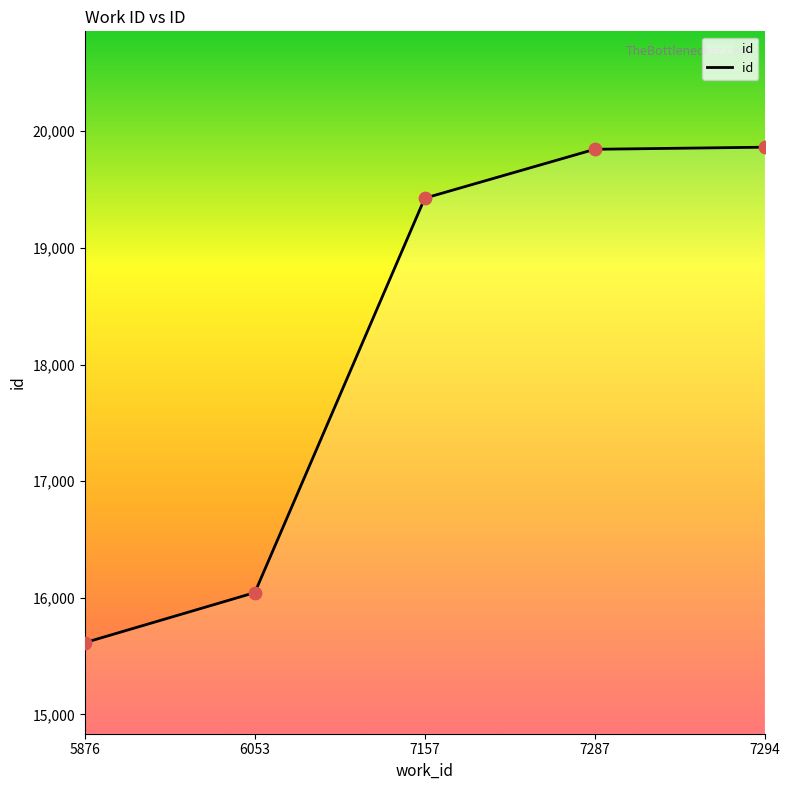

What is the ratio of the value at 7287 to the value at 7294?

1.0